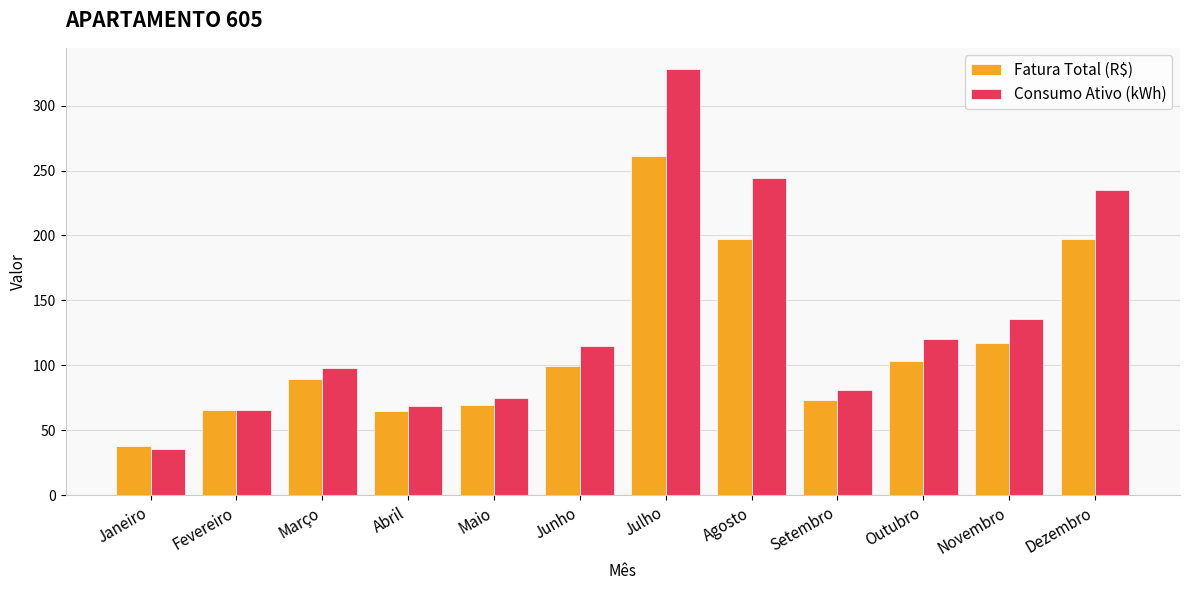

What is the average value of the Fatura Total (R$) series?

114.8